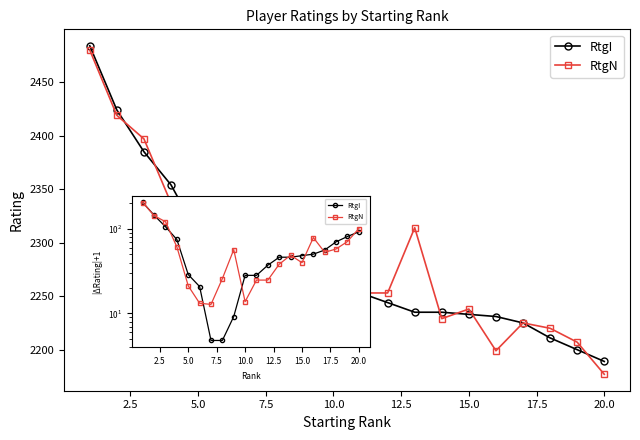

At how many categories does at least one series exceed 2194?

19